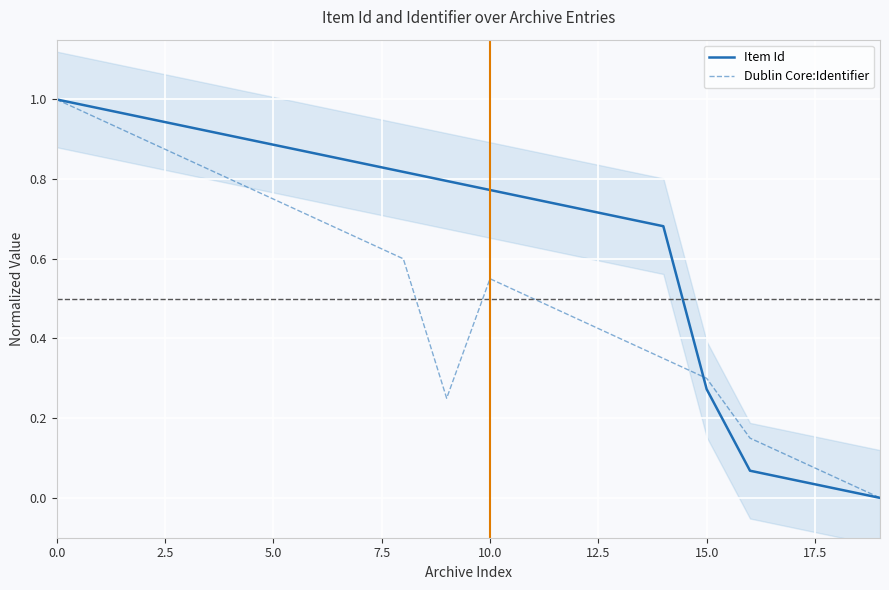

What is the label of the 7th point from the right?

13